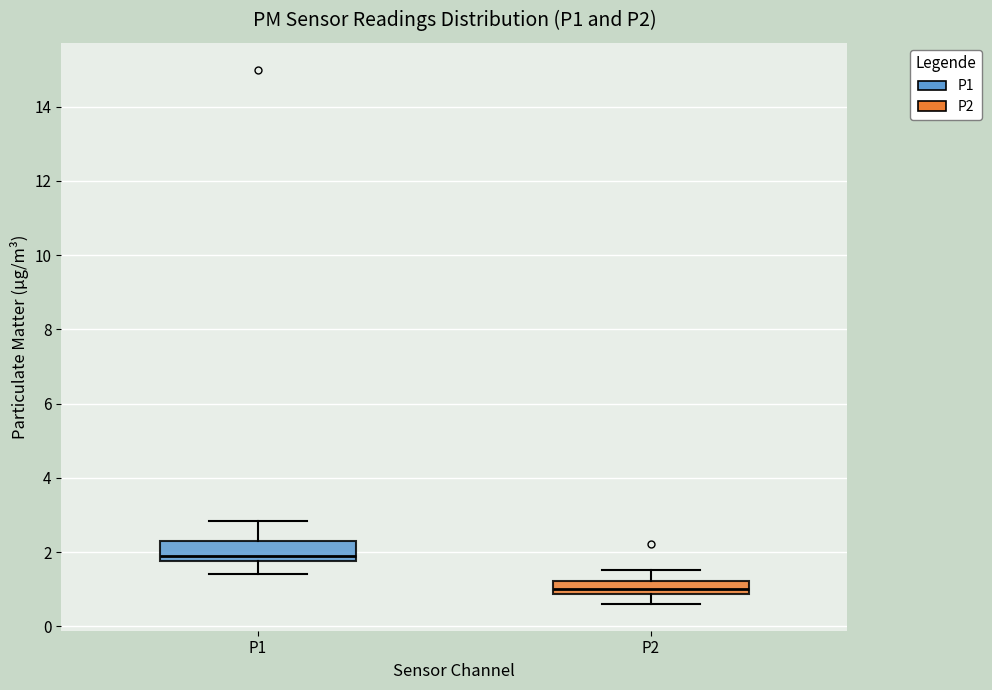

Reading left to right, read every box against the y-axis: the position of its median line, the range the box covers, and the ends of its whiskers. The values are not printed on the chart, so give them approximately, as read against the axis.

P1: median 2.0, box 1.8 to 2.2, whiskers 1.4 to 2.8
P2: median 1.0, box 0.8 to 1.2, whiskers 0.6 to 1.6